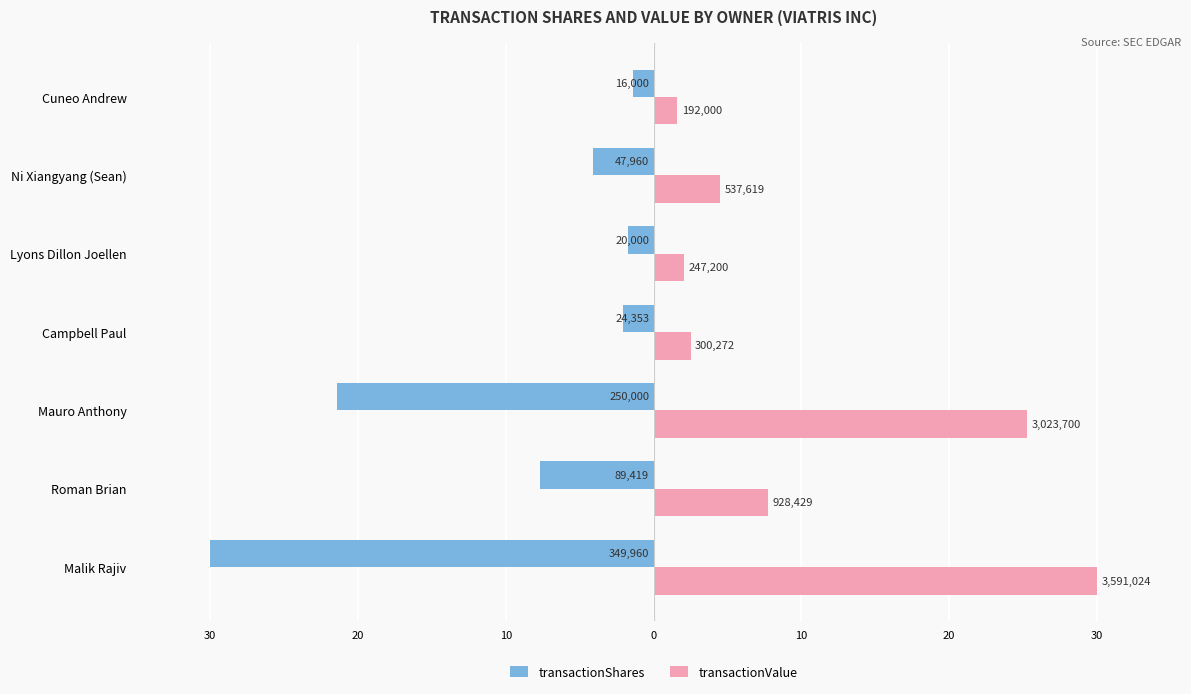

Count the number of data series in this chart.

2